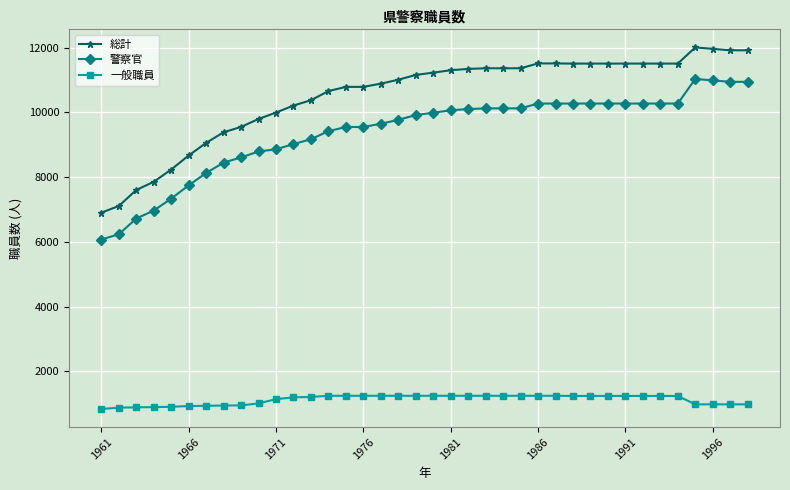

What is the smallest value displayed?

832